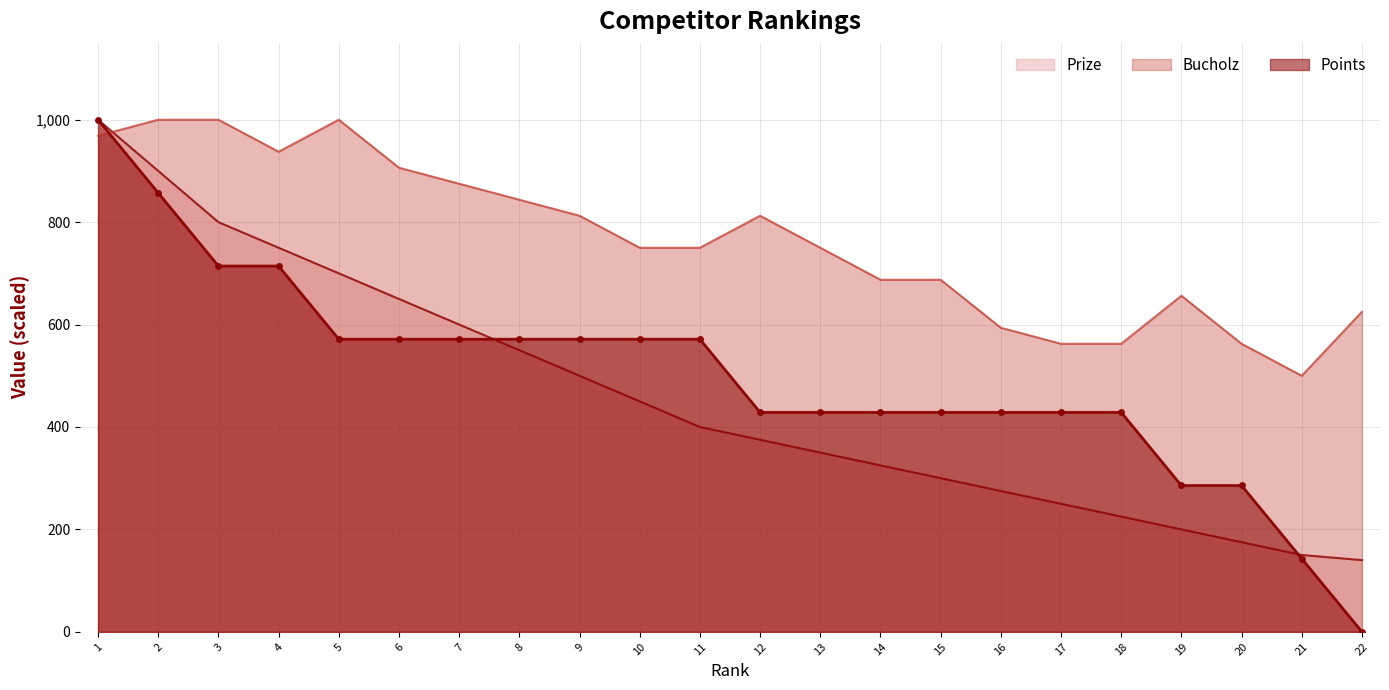

What is the sum of all Prize values?

10065.0